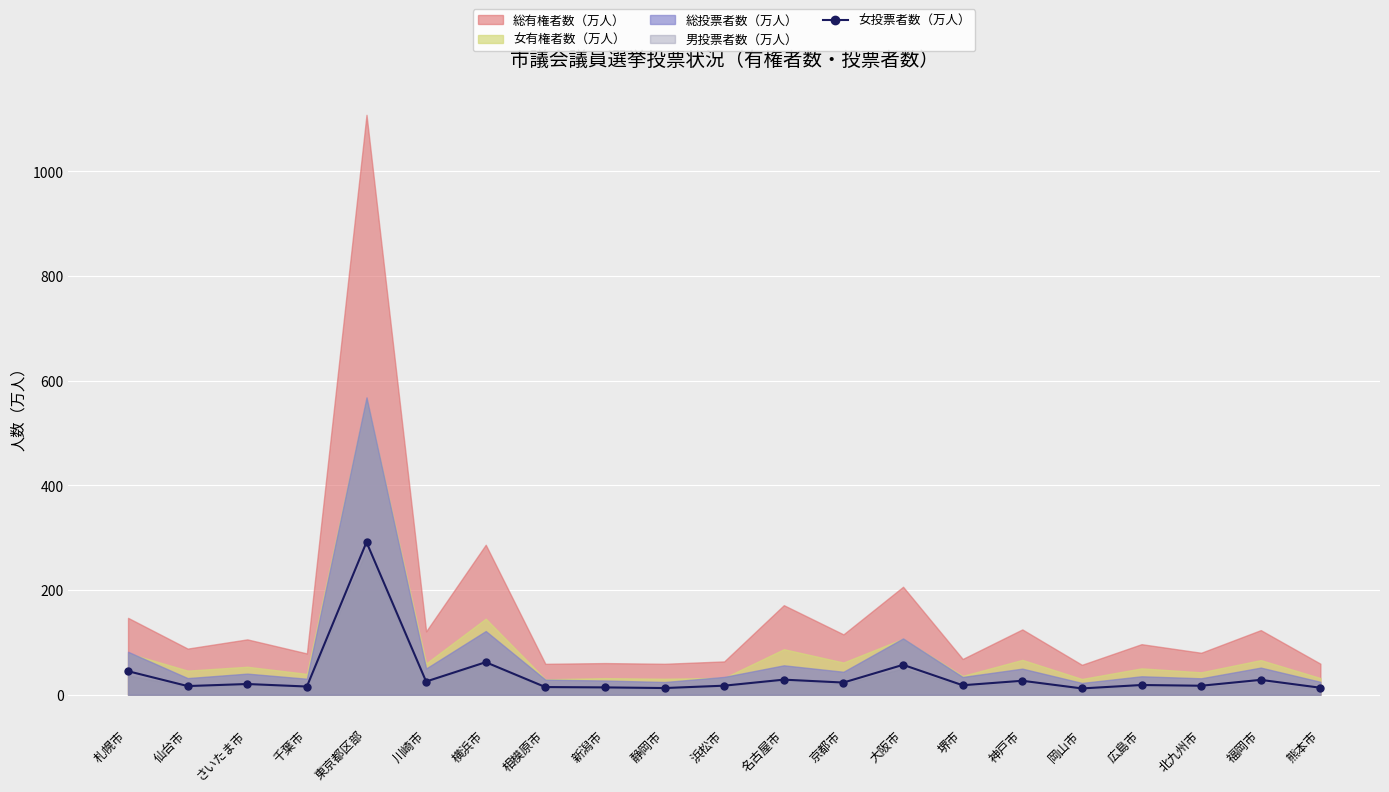

What is the value of the 14th point from the left?

57.2